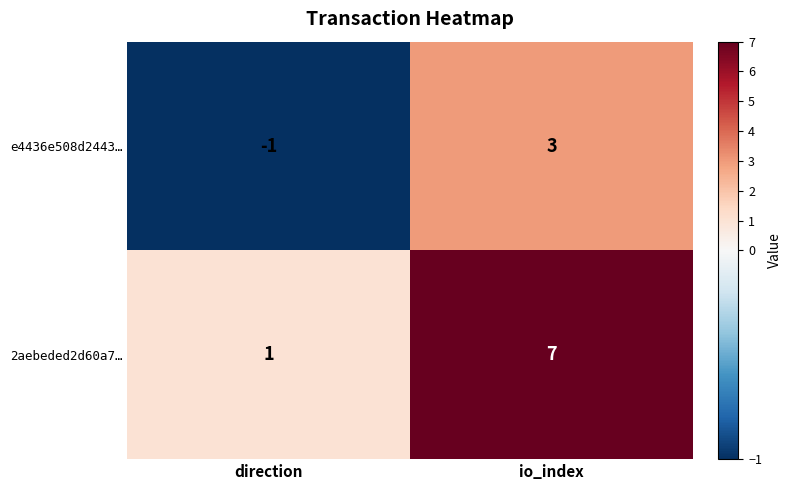

List the series in order of their overall mean, lowest first.

e4436e508d2443…, 2aebeded2d60a7…